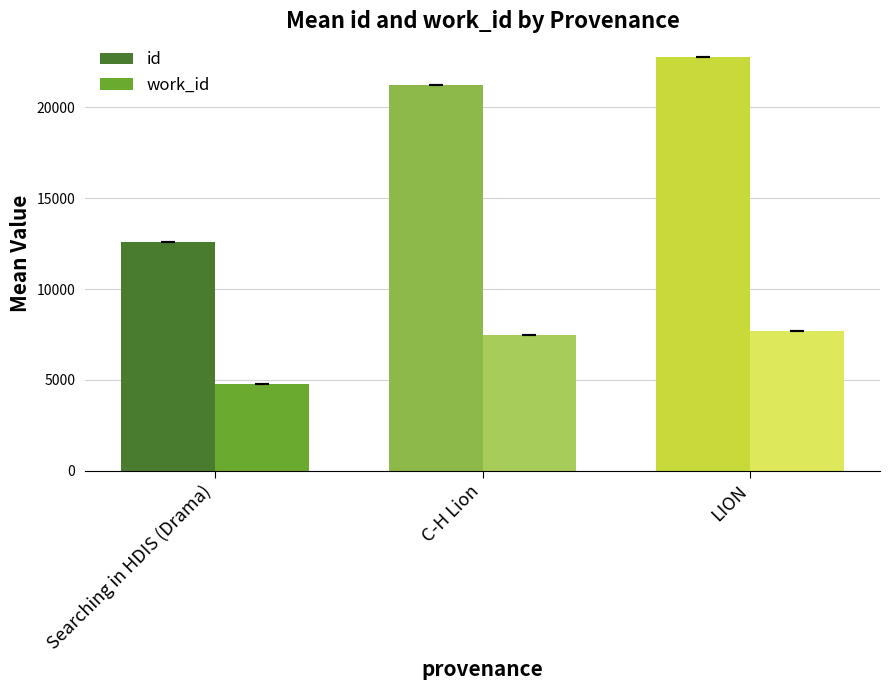

Read the id value at C-H Lion.

21248.8